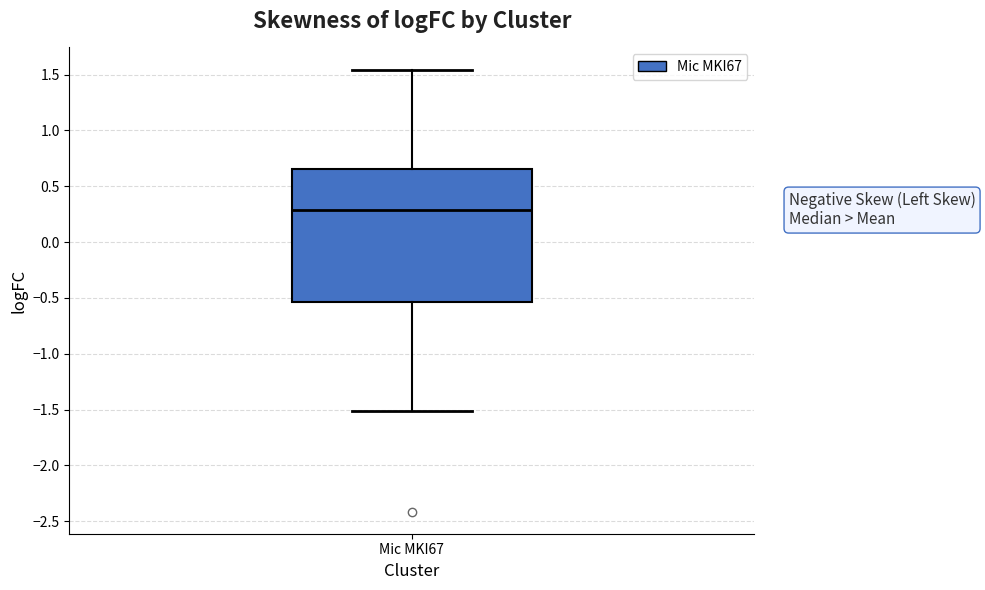

Read this box plot against the y-axis: the position of the median line, the range covered by the box, and the ends of both whiskers. The values are not printed on the chart, so give them approximately, as read against the axis.

median 0.30, box -0.55 to 0.65, whiskers -1.50 to 1.55